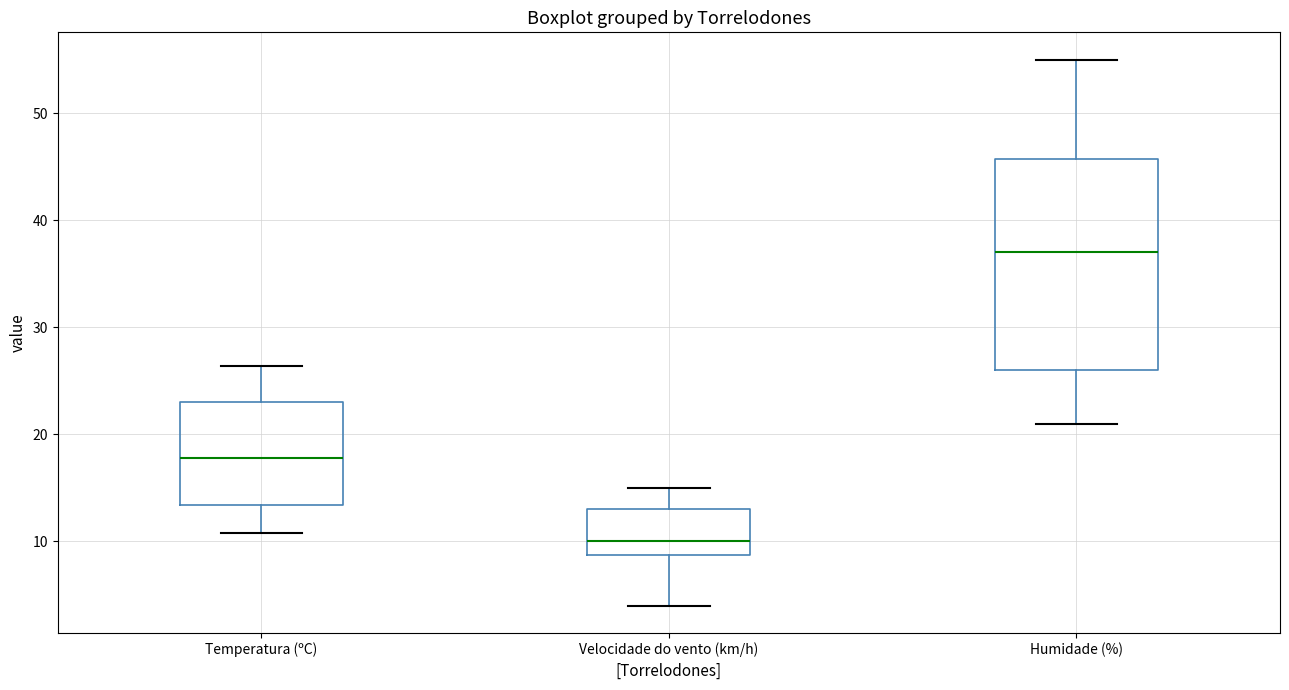

Reading left to right, read every box against the y-axis: the position of its median line, the range the box covers, and the ends of its whiskers. The values are not printed on the chart, so give them approximately, as read against the axis.

Temperatura (ºC): median 18, box 13 to 23, whiskers 11 to 26
Velocidade do vento (km/h): median 10, box 9 to 13, whiskers 4 to 15
Humidade (%): median 37, box 26 to 46, whiskers 21 to 55